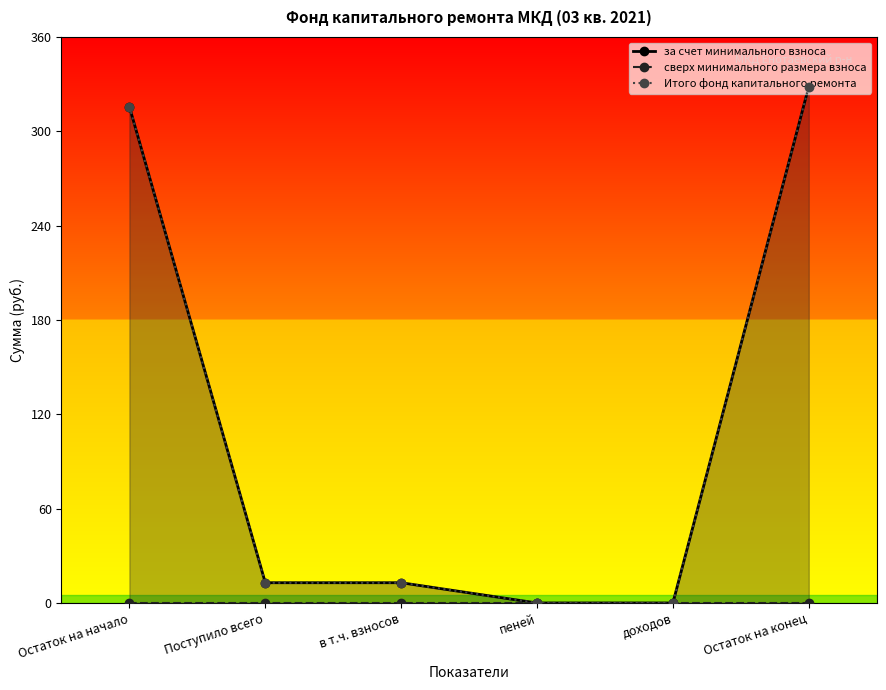

True or false: сверх минимального размера взноса and за счет минимального взноса cross at least once.

False